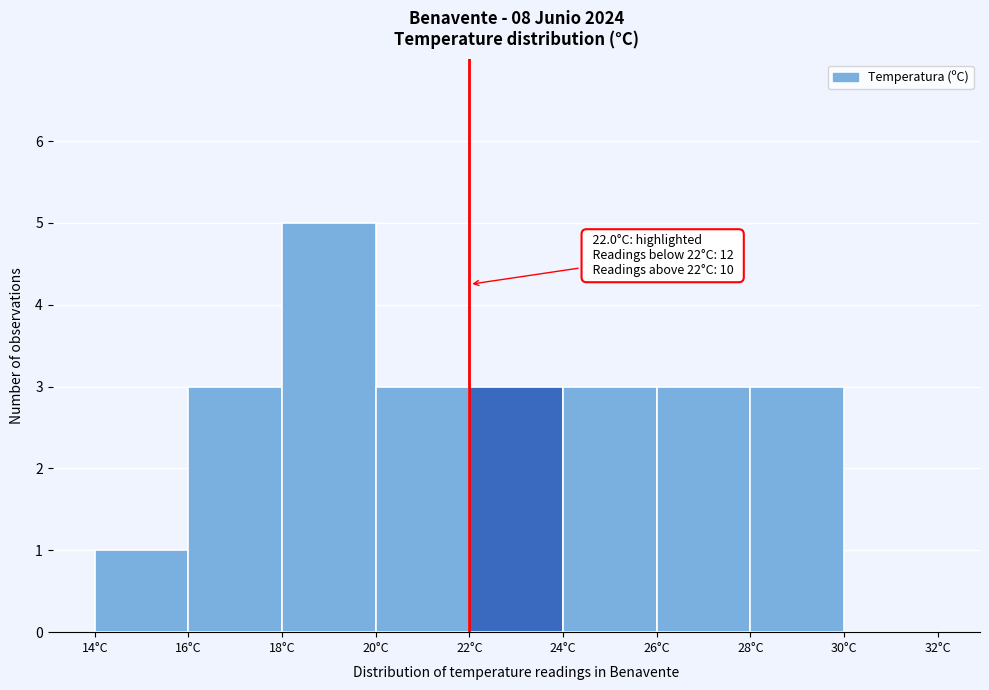

Which range on the x-axis has the tallest bar?

18 to 20